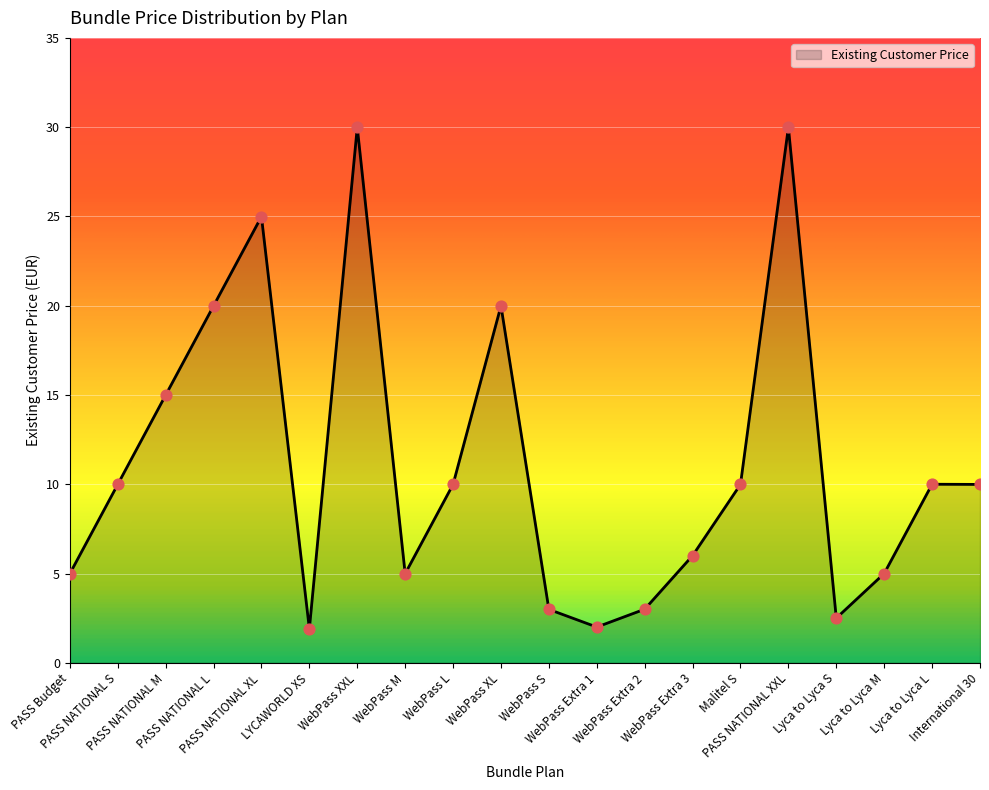

Approximately how many times larger is the value at PASS NATIONAL M compared to WebPass Extra 3?

2.5